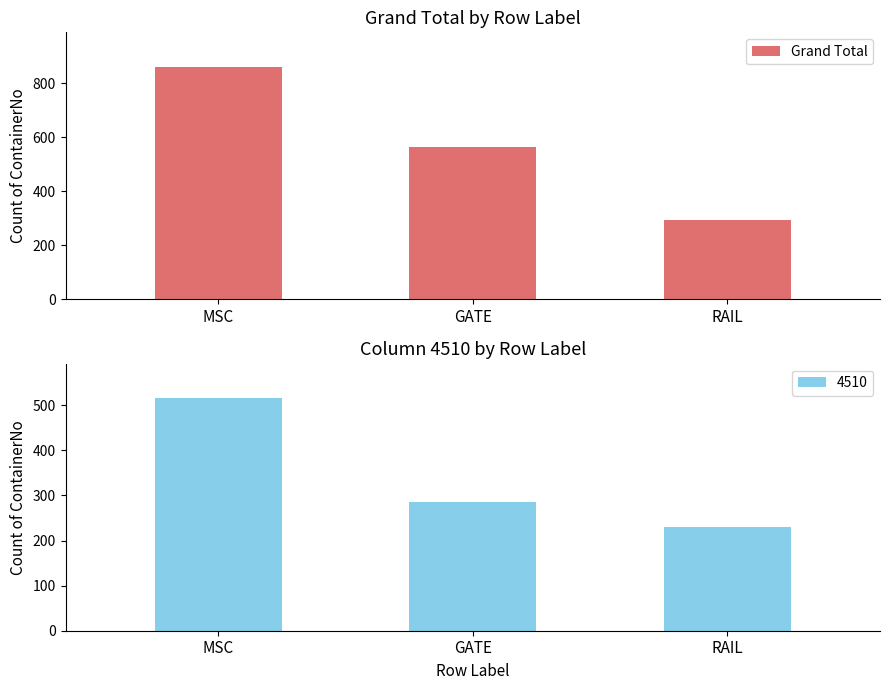

What is the label of the 1st bar from the left?

MSC